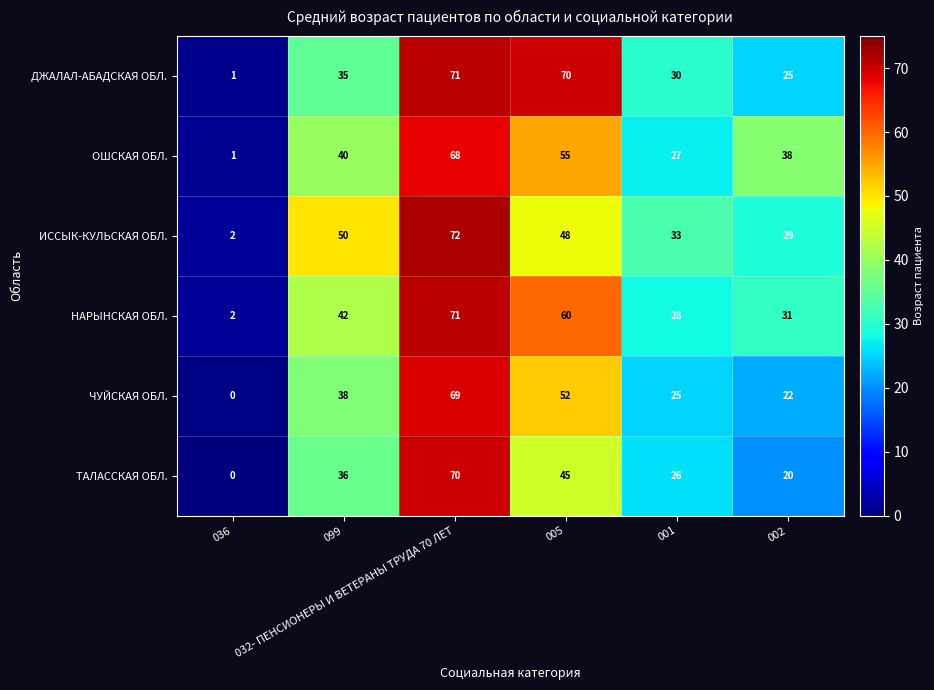

What is the difference between the maximum and minimum values in the ТАЛАССКАЯ ОБЛ. series?

70